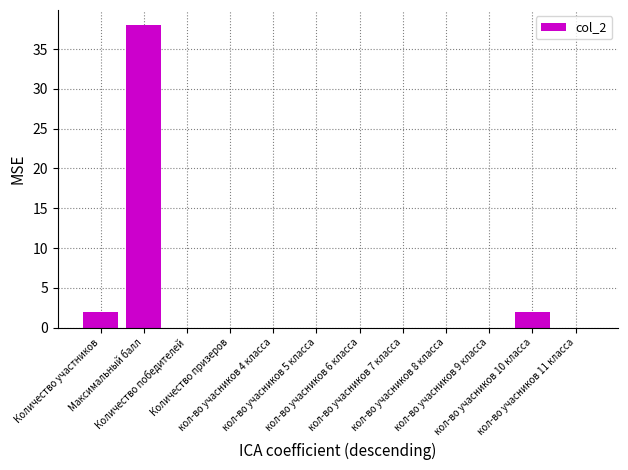

The chart shows a value of -15 at Количество призеров. True or false?

False